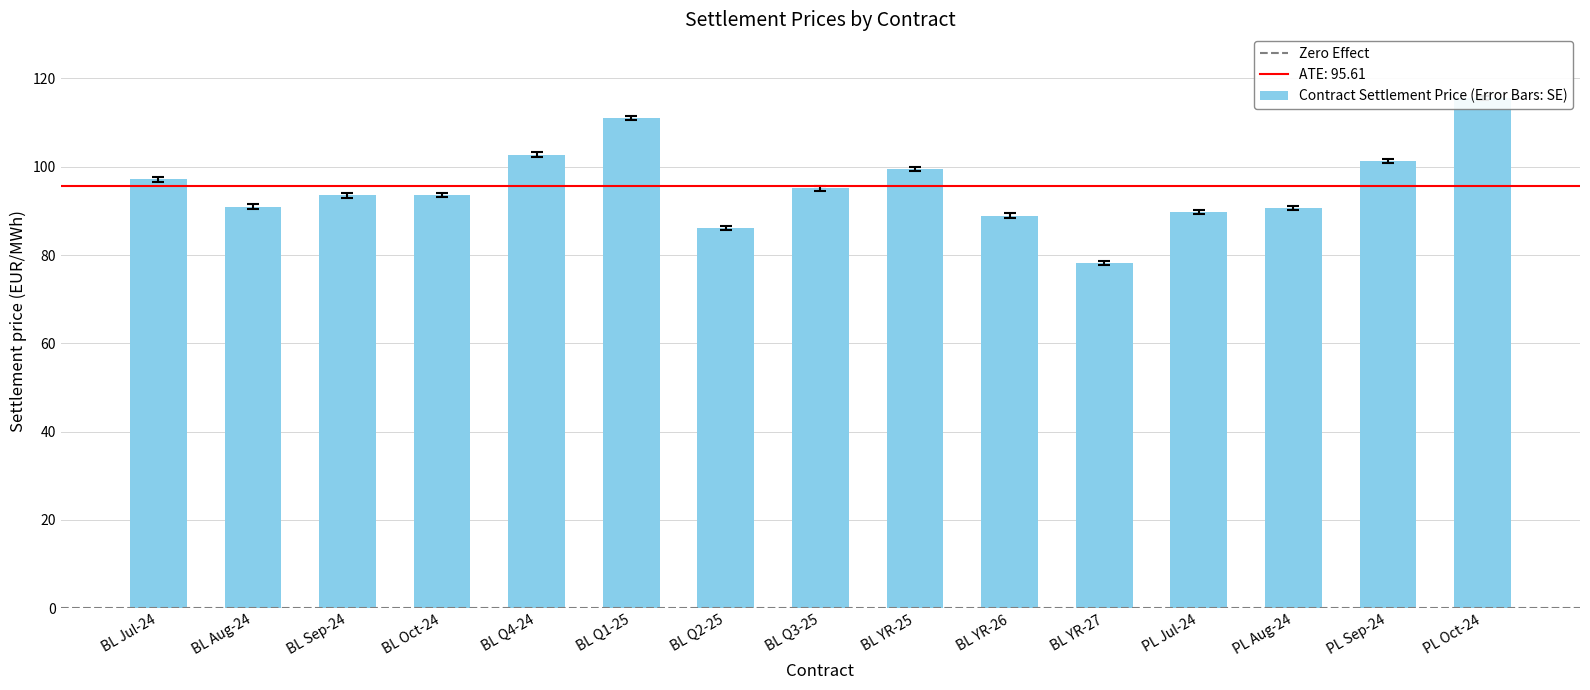

Reading left to right, transcribe all the data shown in this chart.

96.7	90.5	93.0	93.1	102.2	110.5	85.6	94.6	99.0	88.5	77.7	89.3	90.1	100.8	115.1